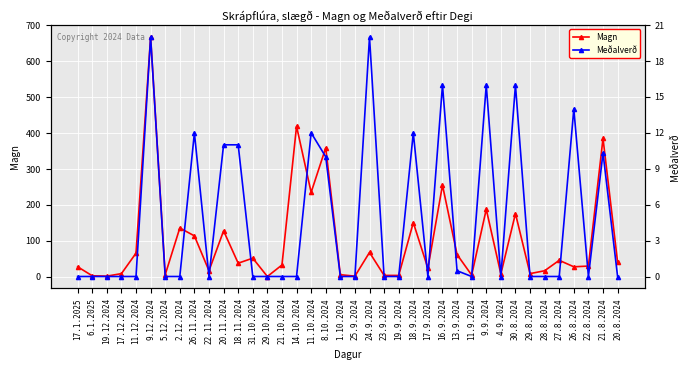

What is the difference between the maximum and minimum values in the Meðalverð series?

20.0